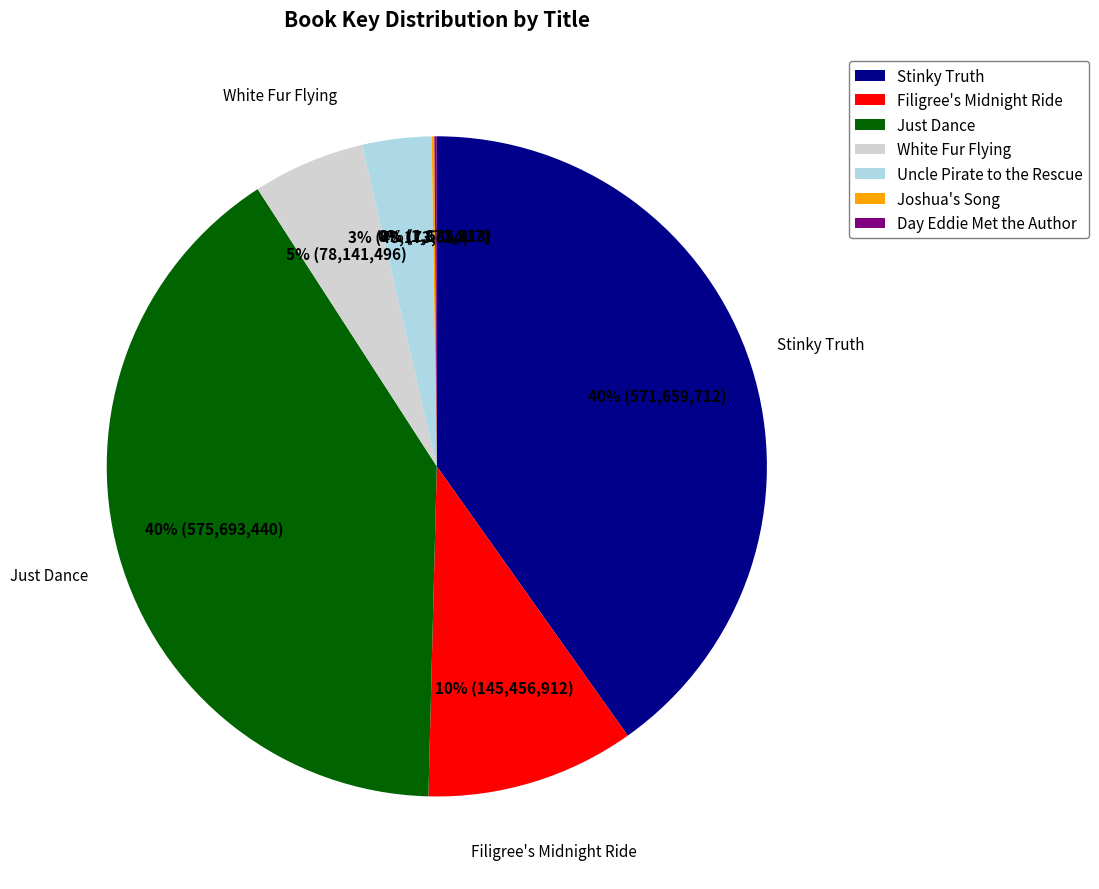

Is there a majority slice in this chart?

No